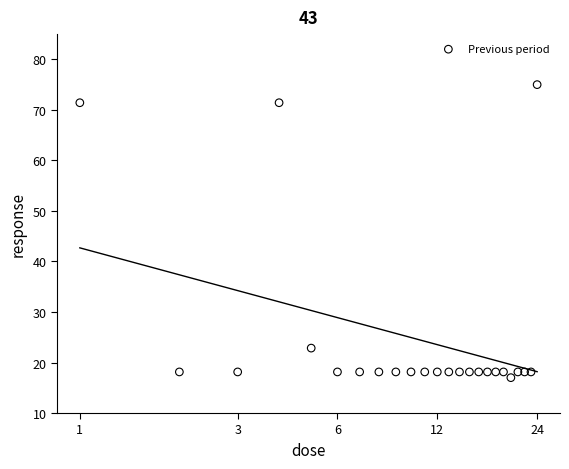

What is the range of Y values (max minus min)?

58.0